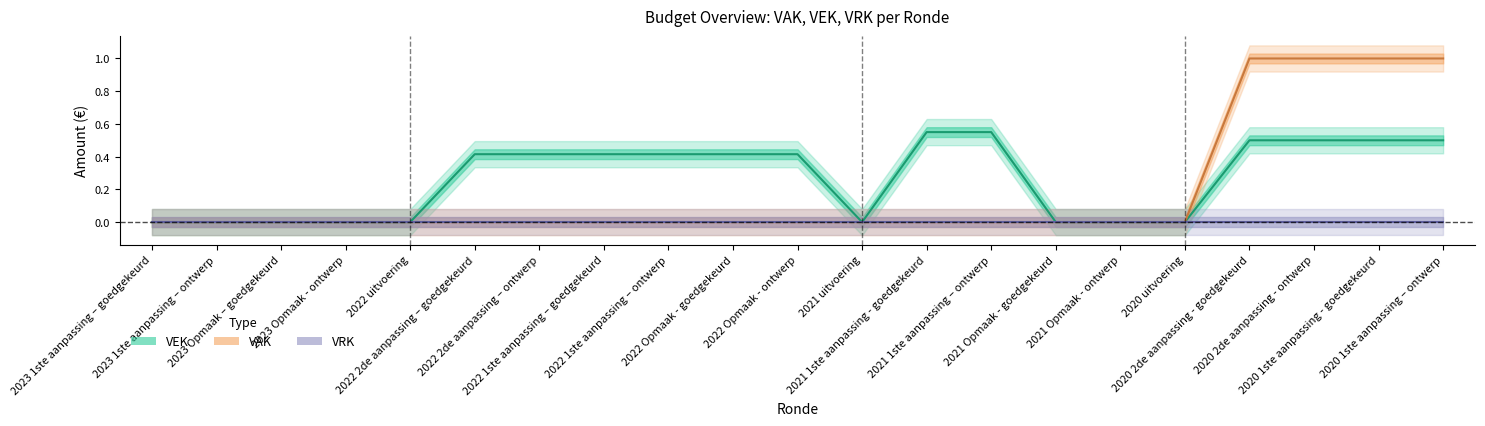

At how many categories does at least one series exceed 0?

12